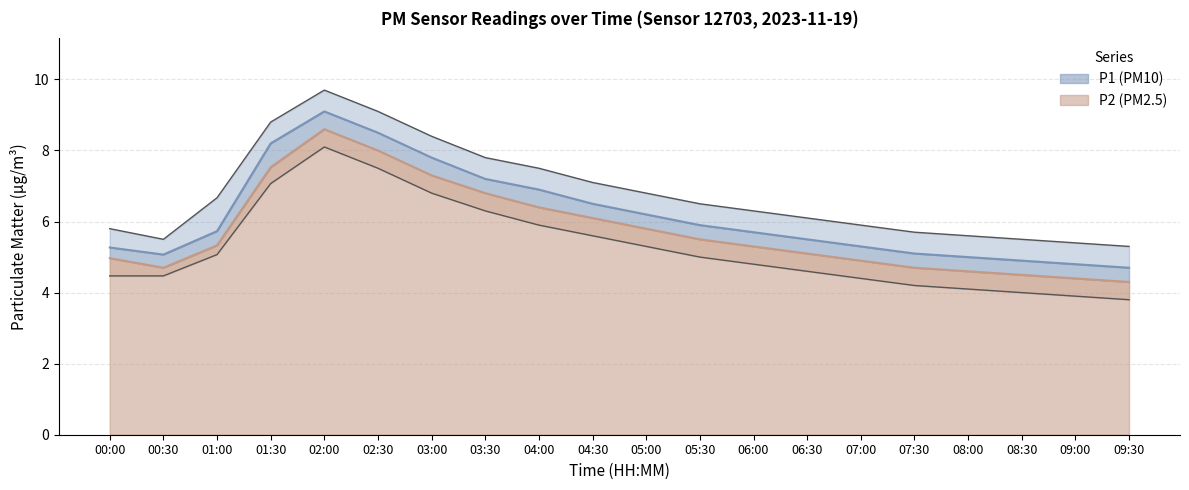

The value of P1 at 07:30 is 5.1. True or false?

True